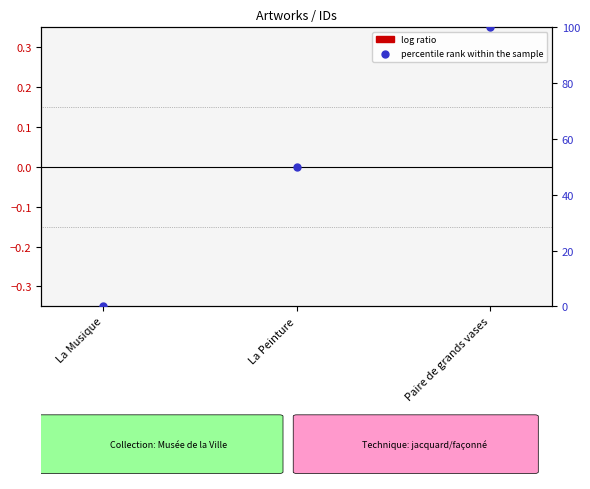

What are all the series names shown in the legend?

log ratio, percentile rank within the sample